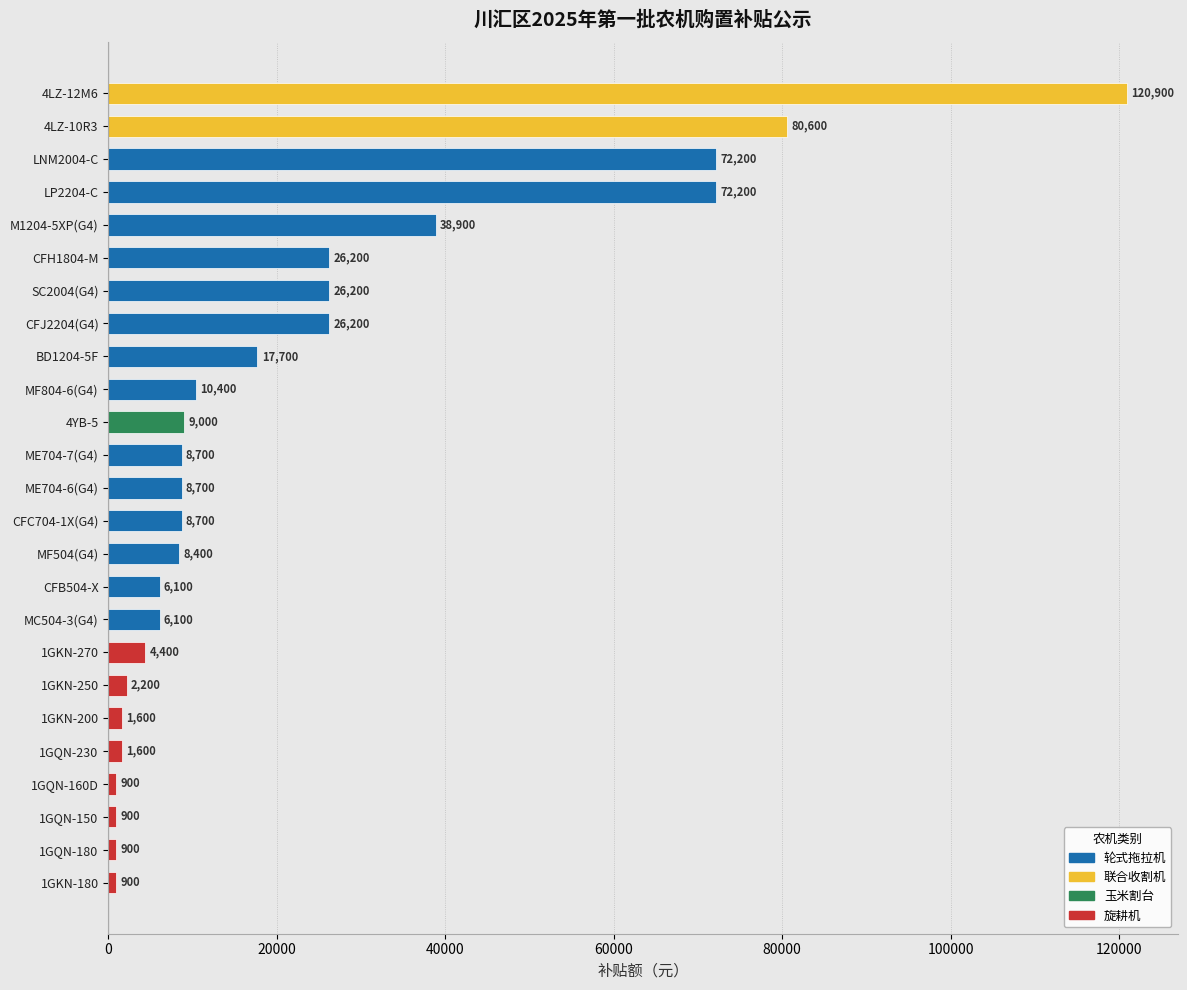

What is the label of the 16th bar from the bottom?

MF804-6(G4)